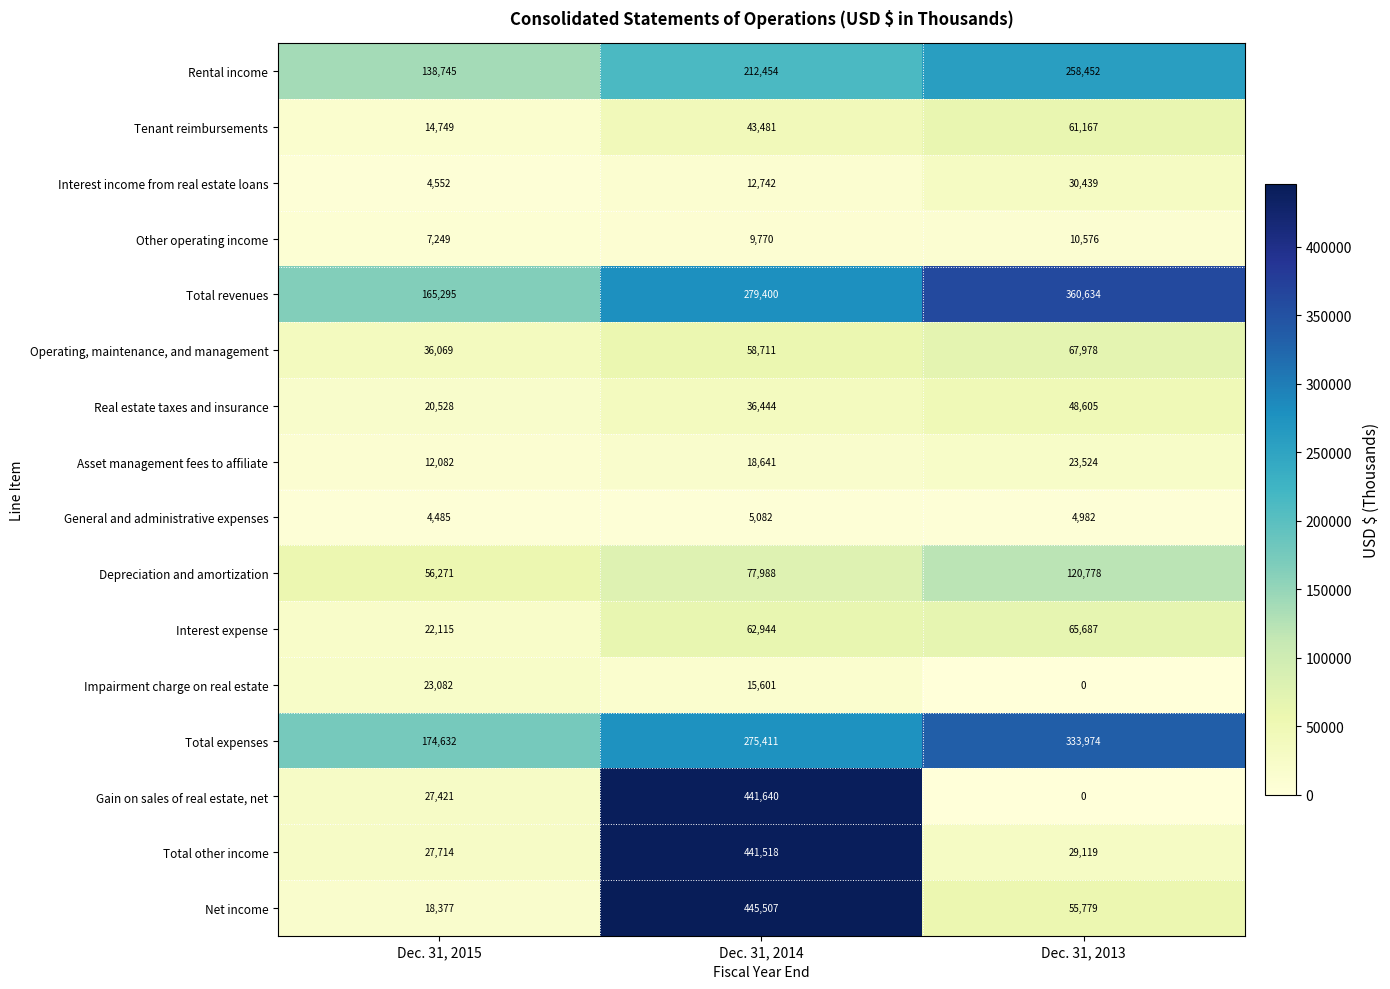

What is the difference between the highest and lowest values at Dec. 31, 2015?

170147